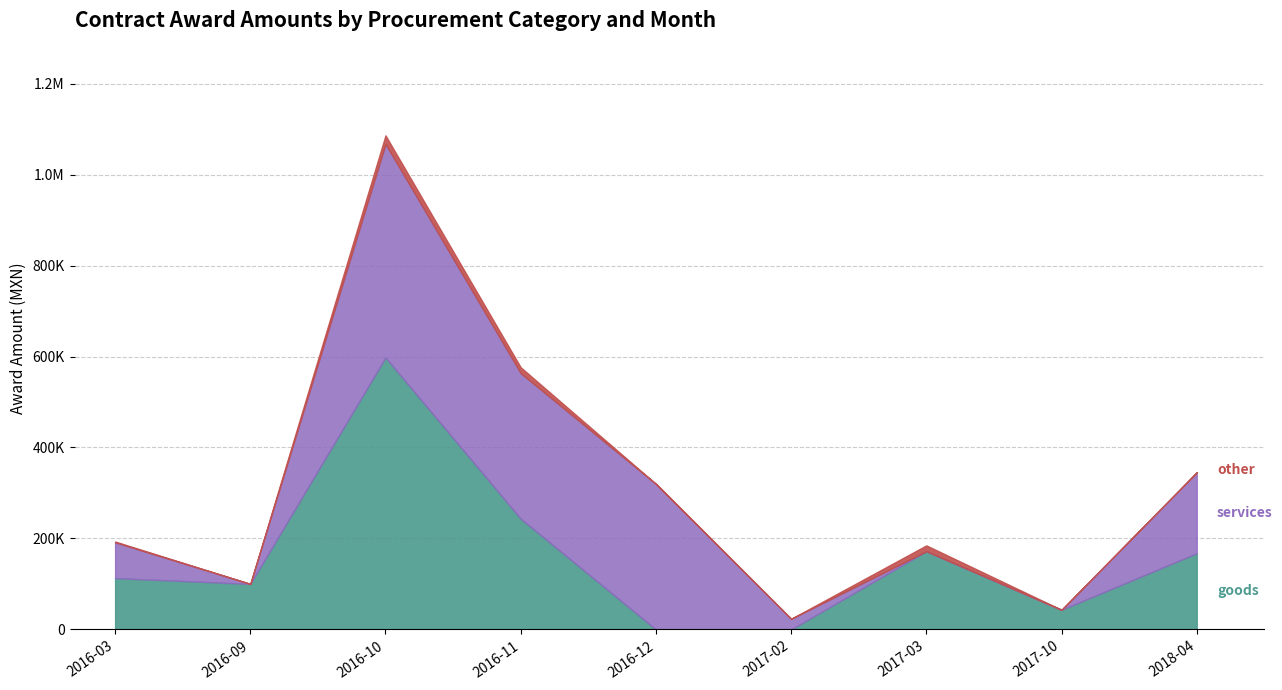

What is the difference between the maximum and minimum values in the services series?

469536